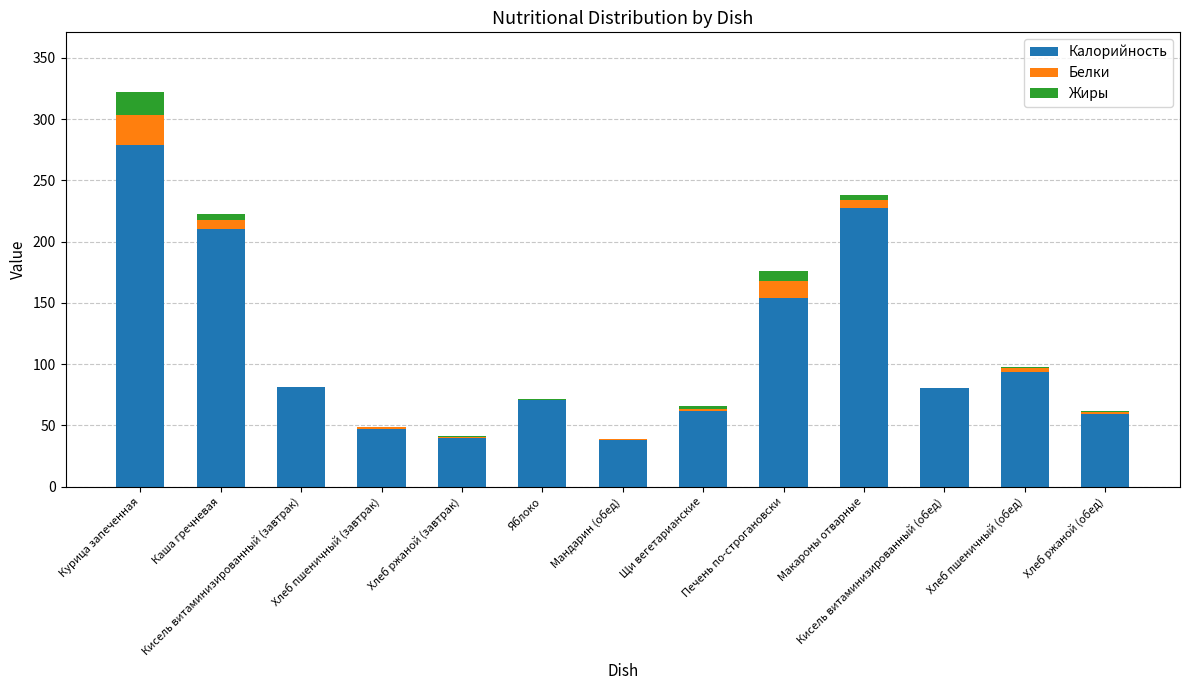

What is the approximate value of Калорийность at Щи вегетарианские?

61.4